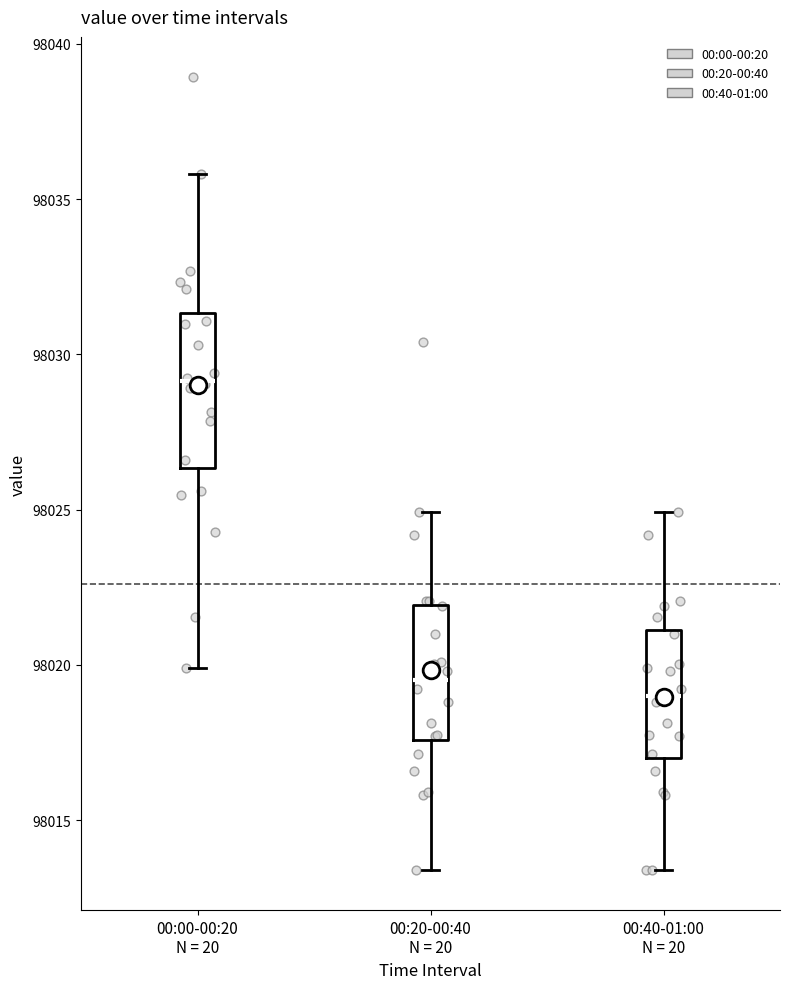

Reading left to right, read every box against the y-axis: the position of its median line, the range the box covers, and the ends of its whiskers. The values are not printed on the chart, so give them approximately, as read against the axis.

00:00-00:20 N = 20: median 98029.0, box 98026.5 to 98031.5, whiskers 98020.0 to 98036.0
00:20-00:40 N = 20: median 98019.5, box 98017.5 to 98022.0, whiskers 98013.5 to 98025.0
00:40-01:00 N = 20: median 98019.0, box 98017.0 to 98021.0, whiskers 98013.5 to 98025.0